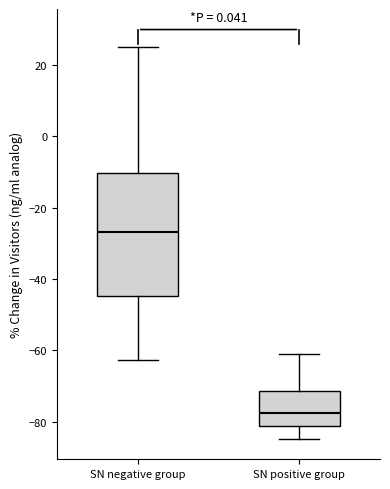

Where does the median line of the box for SN negative group sit on the y-axis? The values are not printed on the chart, so give them approximately, as read against the axis.

-26